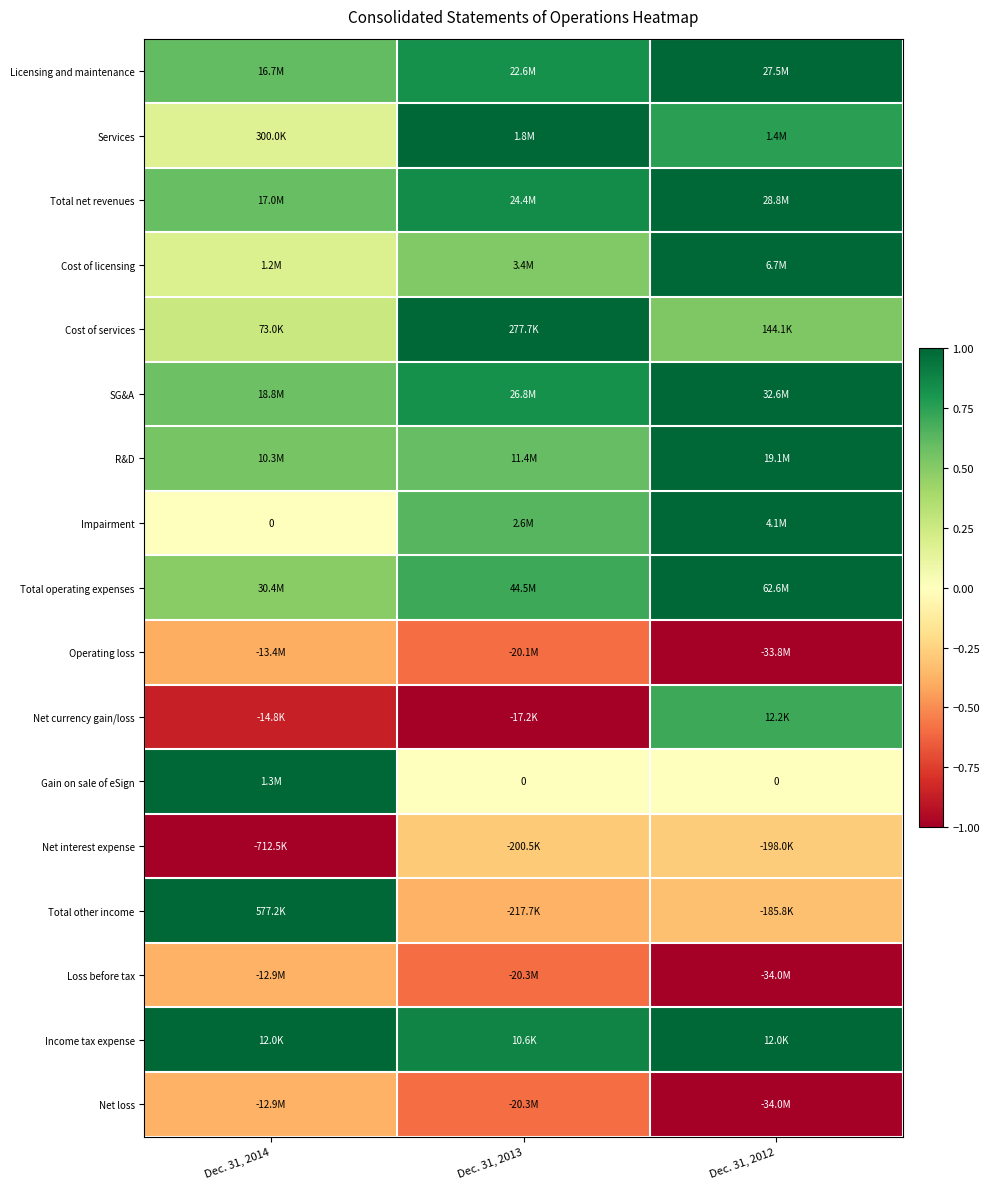

At which category is the sum across all series the highest?

Dec. 31, 2012